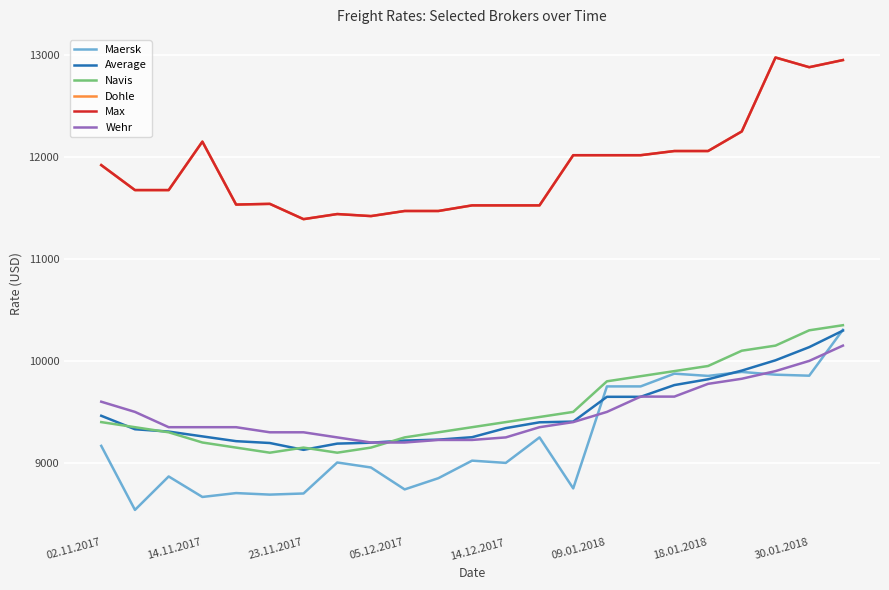

Does the chart have visible grid lines?

Yes